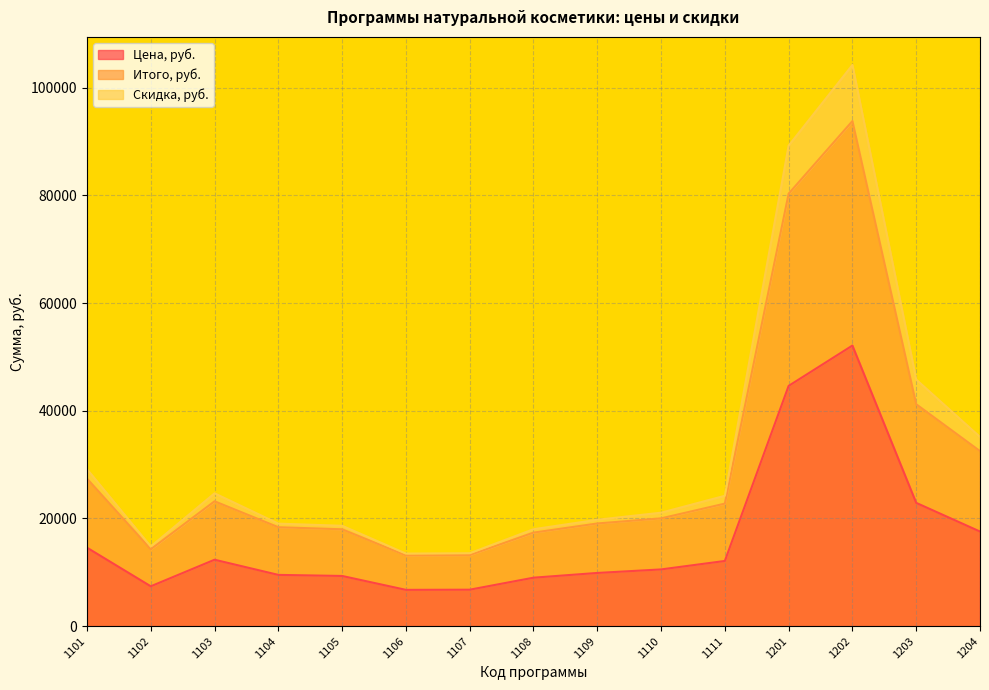

The Итого, руб. series shows 80312.4 at 1201. True or false?

True